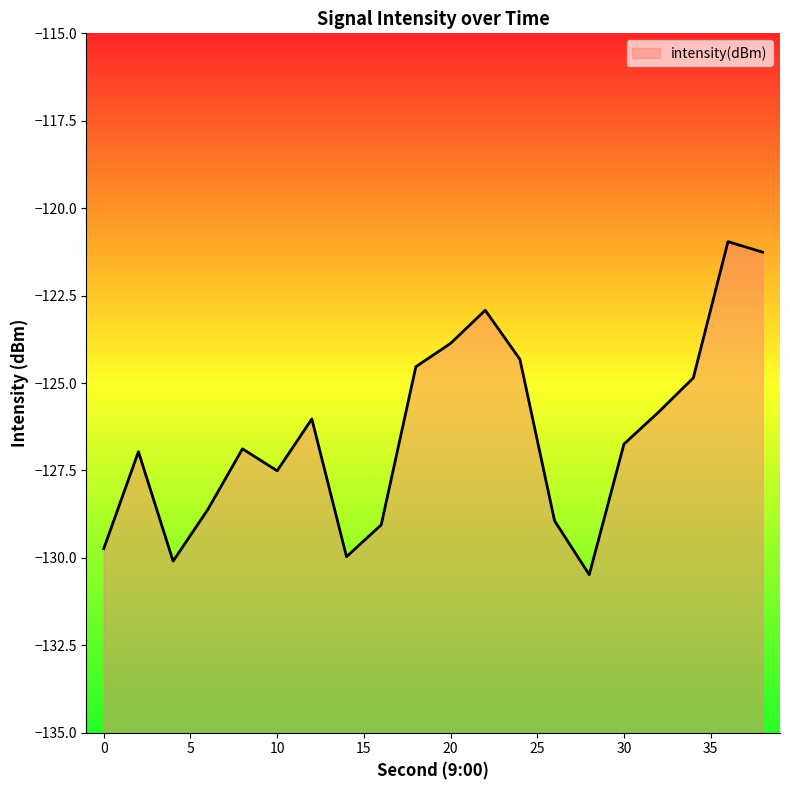

How many points are higher than both their immediate neighbors (excluding endpoints)?

5